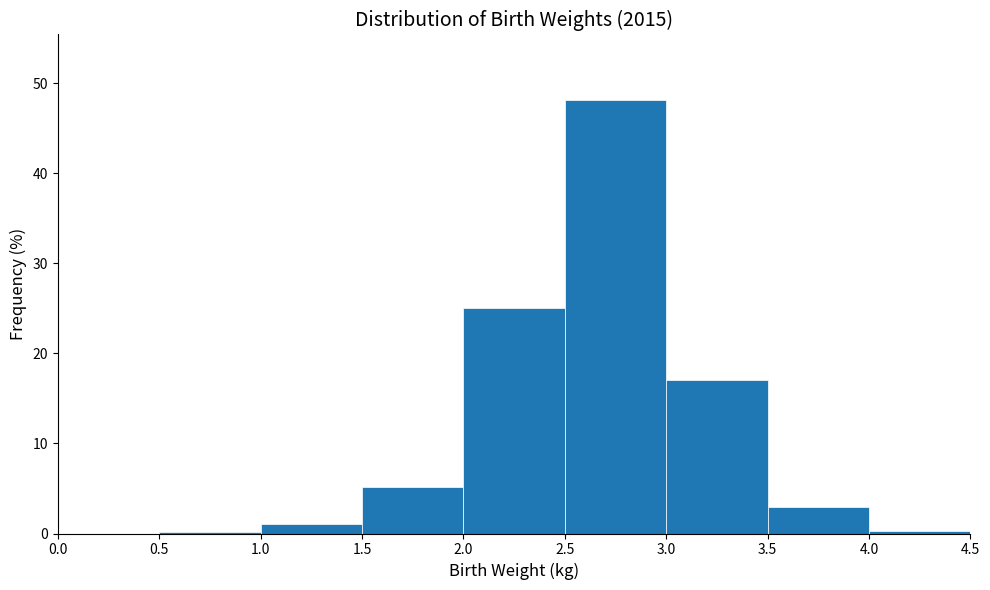

How tall is the bar that spans 3.5 to 4.0 on the x-axis? The values are not printed on the chart, so give them approximately, as read against the axis.

3